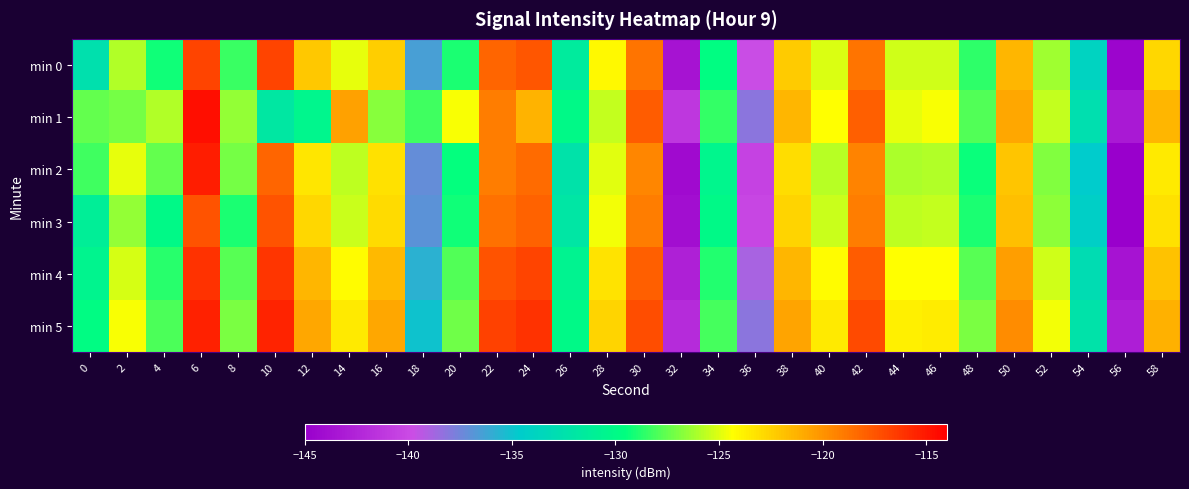

Reading left to right, list all the values displayed in this chart.

min 0: 0=-132.5	2=-125.9	4=-129.2	6=-116.8	8=-128.3	10=-116.9	12=-122.2	14=-124.9	16=-122.4	18=-136.5	20=-129.0	22=-118.2	24=-117.6	26=-131.5	28=-124.2	30=-118.7	32=-143.6	34=-129.7	36=-139.8	38=-122.3	40=-125.1	42=-118.7	44=-125.4	46=-125.3	48=-128.6	50=-121.4	52=-126.3	54=-133.9	56=-144.5	58=-122.8
min 1: 0=-127.5	2=-127.2	4=-125.9	6=-114.7	8=-126.6	10=-131.9	12=-130.5	14=-120.6	16=-126.7	18=-128.3	20=-124.5	22=-119.2	24=-121.3	26=-130.1	28=-125.6	30=-117.8	32=-141.2	34=-128.5	36=-138.1	38=-121.5	40=-124.3	42=-117.9	44=-124.8	46=-124.5	48=-127.9	50=-120.8	52=-125.6	54=-132.7	56=-143.2	58=-121.5
min 2: 0=-128.2	2=-124.8	4=-127.5	6=-115.3	8=-127.1	10=-118.2	12=-123.4	14=-125.7	16=-123.1	18=-137.2	20=-129.5	22=-119.1	24=-118.4	26=-132.3	28=-124.9	30=-119.5	32=-144.2	34=-130.4	36=-140.5	38=-123.0	40=-125.8	42=-119.4	44=-126.0	46=-125.9	48=-129.3	50=-122.1	52=-126.9	54=-134.6	56=-145.2	58=-123.5
min 3: 0=-131.1	2=-126.5	4=-130.0	6=-117.4	8=-129.0	10=-117.5	12=-122.8	14=-125.5	16=-122.9	18=-137.0	20=-129.2	22=-118.7	24=-118.1	26=-132.0	28=-124.6	30=-119.2	32=-144.0	34=-130.1	36=-140.2	38=-122.7	40=-125.5	42=-119.1	44=-125.7	46=-125.6	48=-129.0	50=-121.8	52=-126.6	54=-134.3	56=-144.9	58=-123.2
min 4: 0=-130.5	2=-125.2	4=-128.7	6=-116.1	8=-127.7	10=-116.2	12=-121.5	14=-124.2	16=-121.6	18=-135.7	20=-127.9	22=-117.4	24=-116.8	26=-130.7	28=-123.3	30=-117.9	32=-142.7	34=-128.8	36=-138.9	38=-121.4	40=-124.2	42=-117.8	44=-124.4	46=-124.3	48=-127.7	50=-120.5	52=-125.3	54=-133.0	56=-143.6	58=-121.9
min 5: 0=-129.8	2=-124.5	4=-128.0	6=-115.4	8=-127.0	10=-115.5	12=-120.8	14=-123.5	16=-120.9	18=-135.0	20=-127.2	22=-116.7	24=-116.1	26=-130.0	28=-122.6	30=-117.2	32=-142.0	34=-128.1	36=-138.2	38=-120.7	40=-123.5	42=-117.1	44=-123.7	46=-123.6	48=-127.0	50=-119.8	52=-124.6	54=-132.3	56=-142.9	58=-121.2